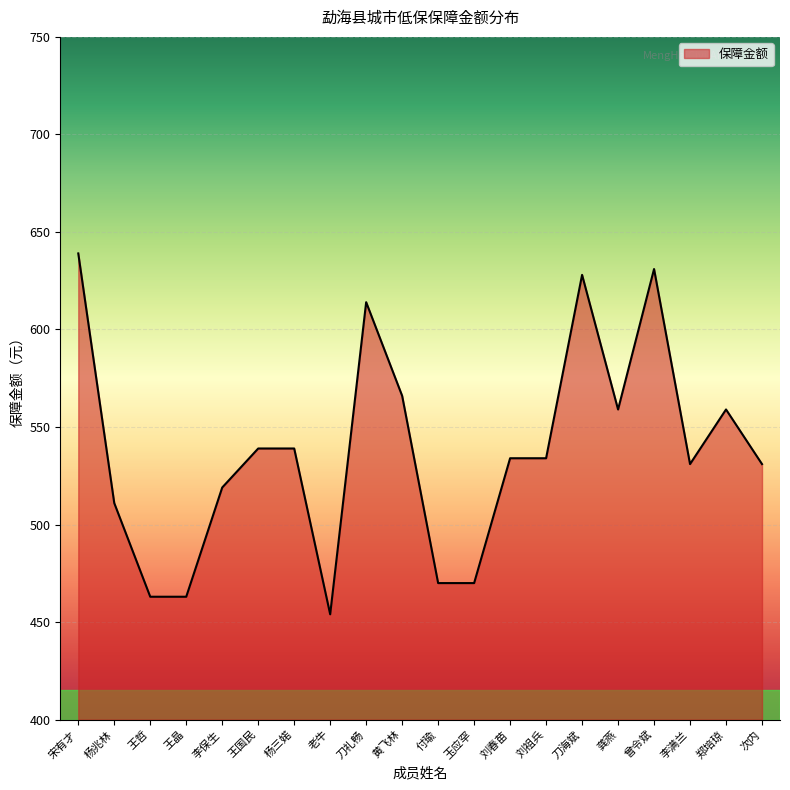

Reading left to right, transcribe all the data shown in this chart.

宋有才=639	杨兆林=511	王哲=463	王晶=463	李保生=519	王国民=539	杨三婼=539	老牛=454	刀礼畅=614	黄飞林=566	付瑜=470	玉应罕=470	刘春苗=534	刘祖兵=534	刀海斌=628	龚燕=559	曾令斌=631	李满兰=531	郑培琼=559	次内=531